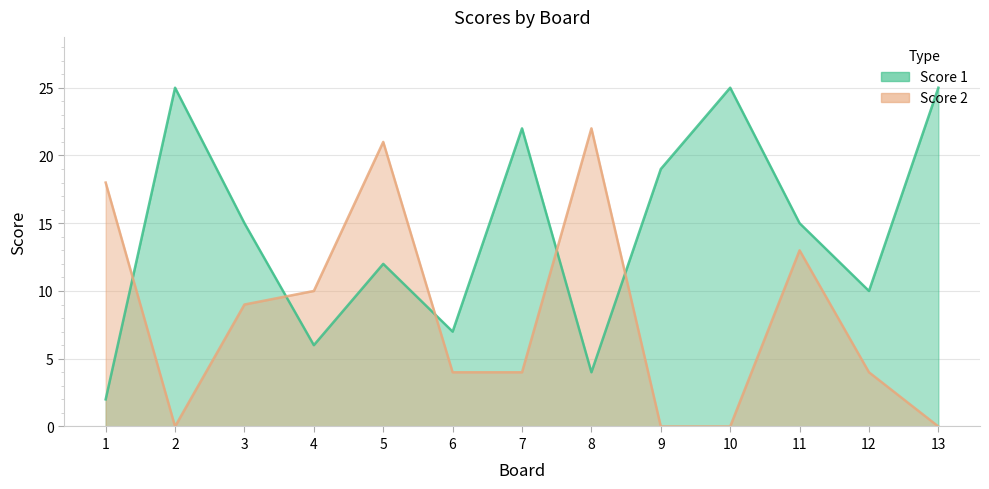

Between which two adjacent categories do Score 1 and Score 2 first intersect?

1 and 2